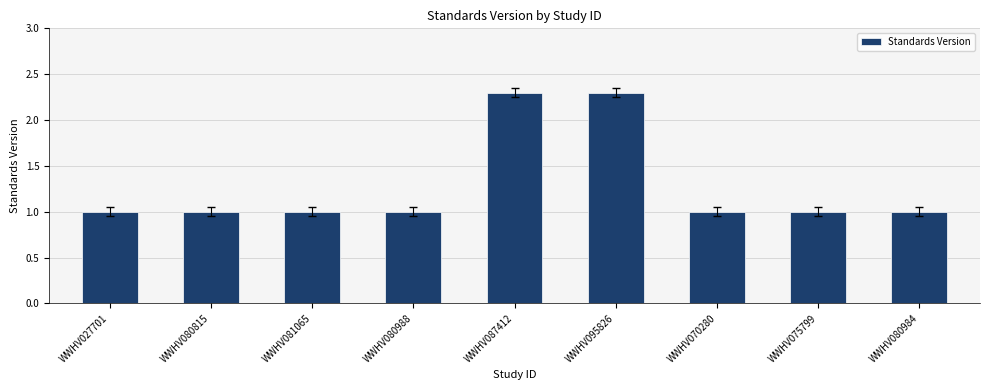

What is the minimum value shown in the chart?

1.0